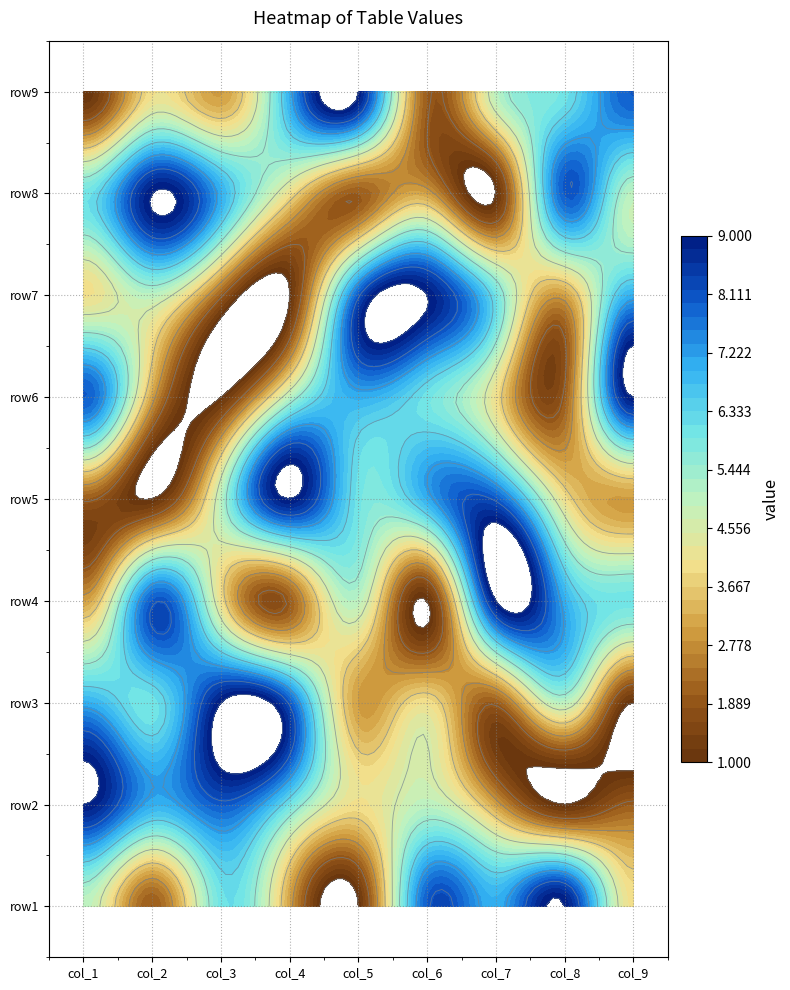

What is the difference between the maximum and minimum values in the row9 series?

8